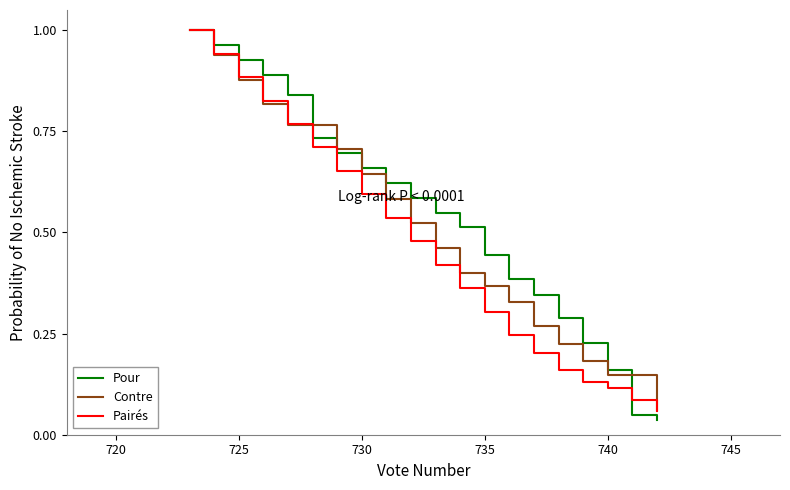

Which series has the widest spread of values?

Pour